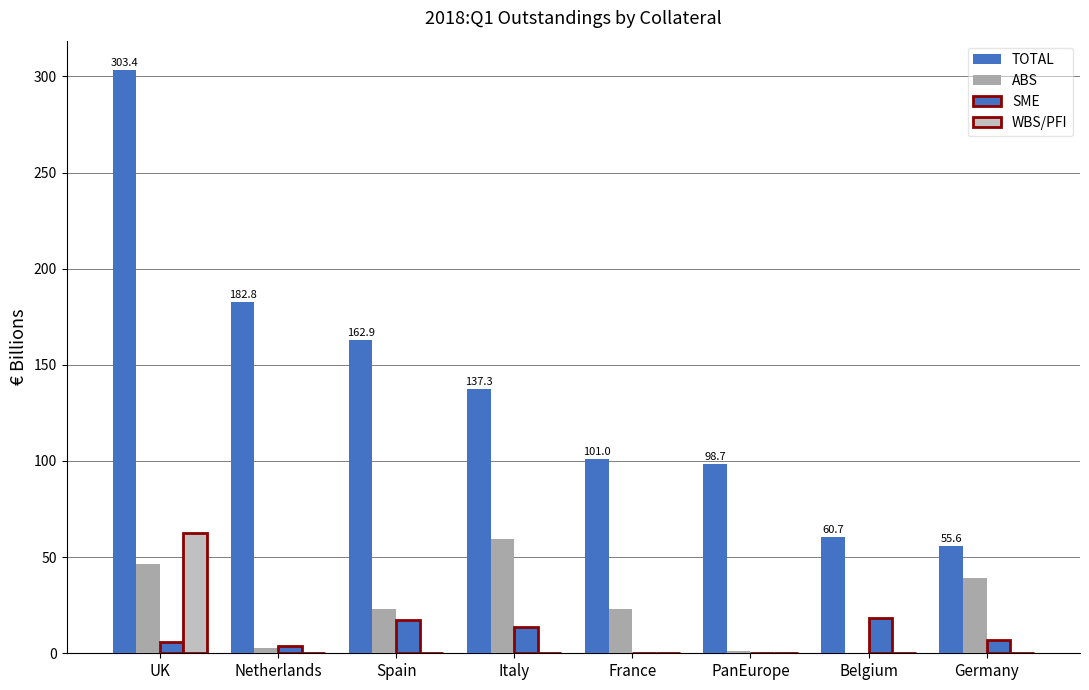

What is the sum of the ABS values at Spain and PanEurope?

23.9